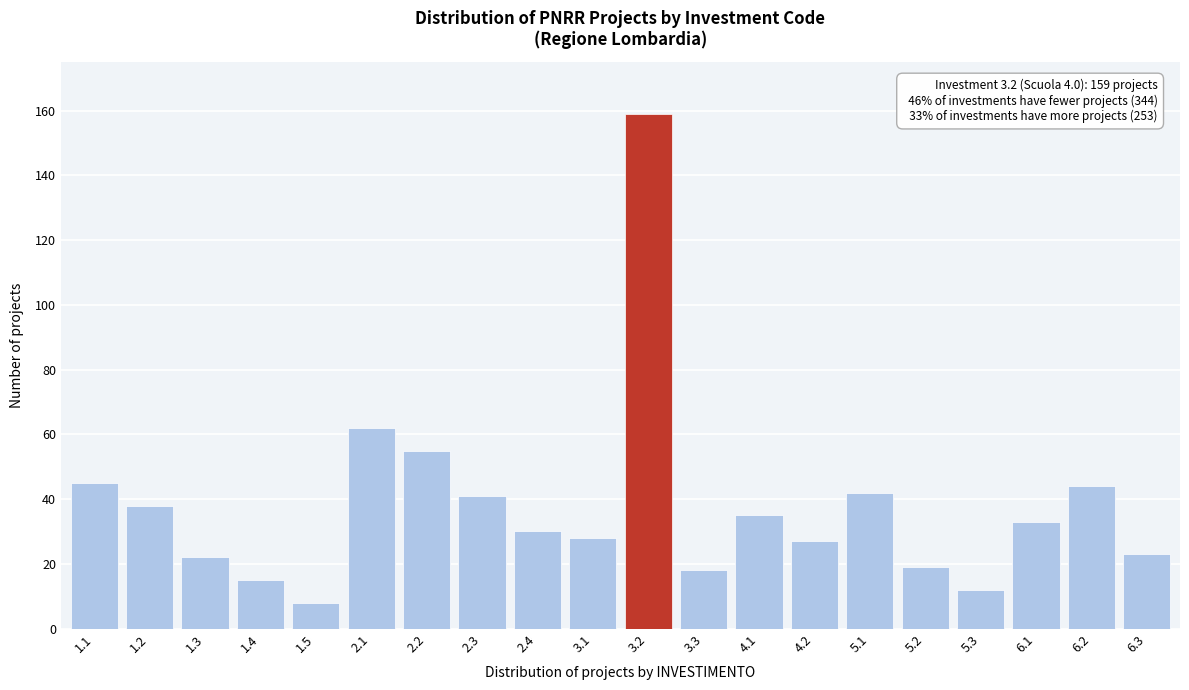

Reading left to right, what are all the values shown in this chart?

45	38	22	15	8	62	55	41	30	28	159	18	35	27	42	19	12	33	44	23